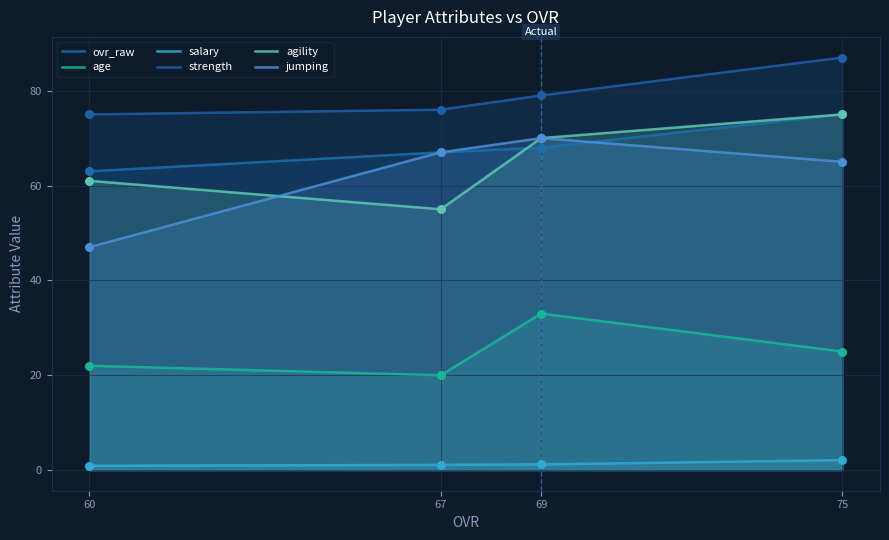

Which series reaches the minimum Y coordinate?

salary